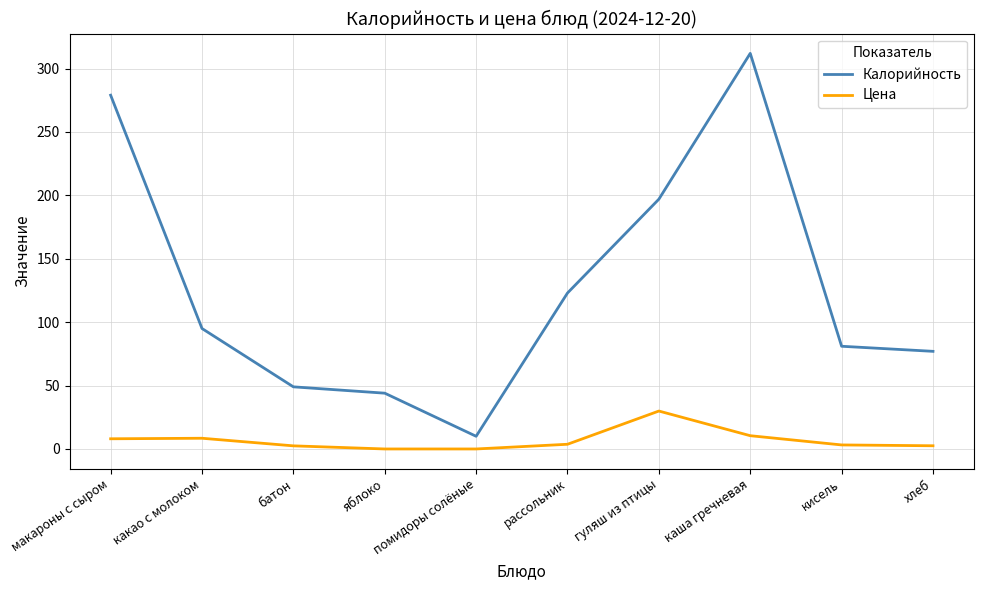

In Цена, how many points are higher than both neighbors (excluding endpoints)?

2